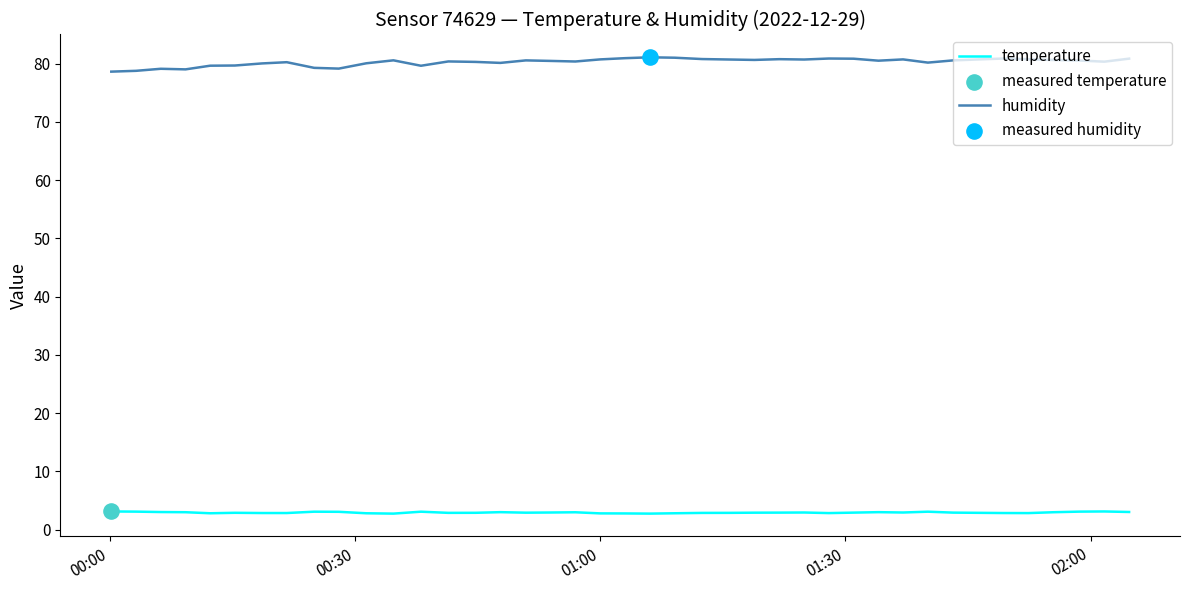

Which series has the largest range (max minus min)?

humidity